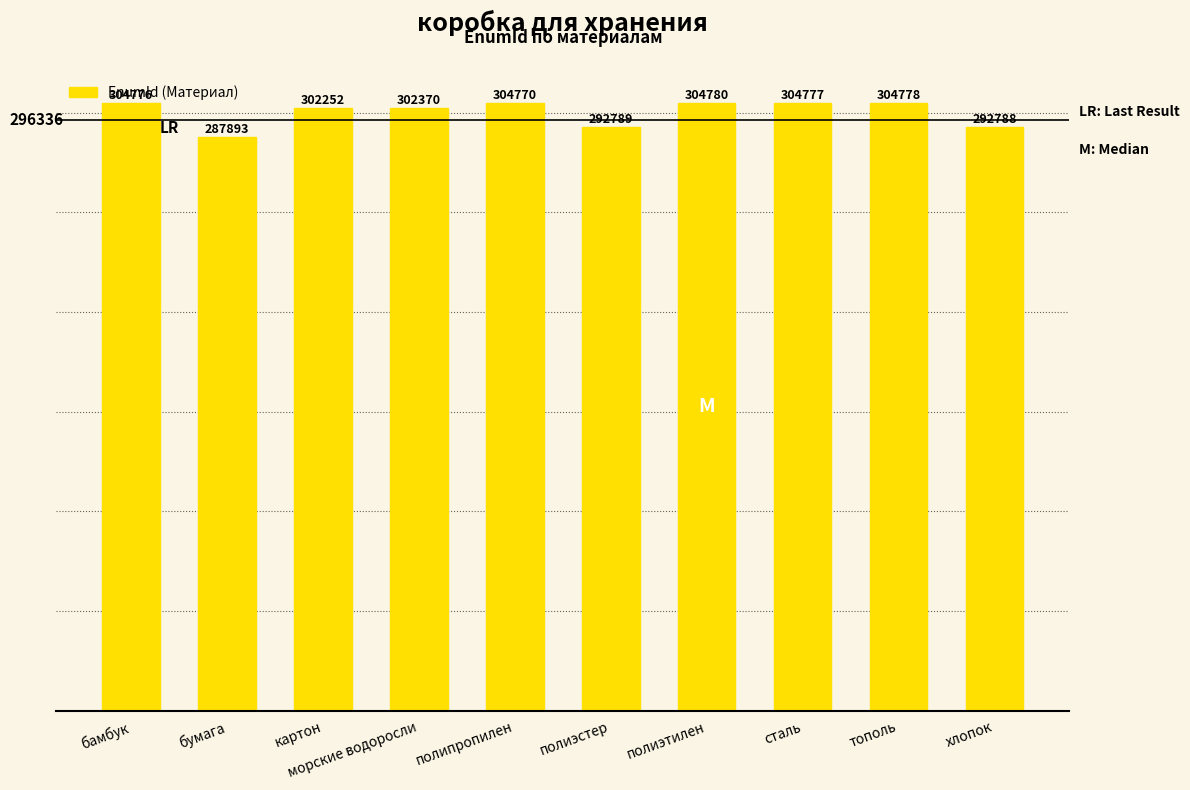

Reading left to right, extract all data points from this chart.

бамбук=304776	бумага=287893	картон=302252	морские водоросли=302370	полипропилен=304770	полиэстер=292789	полиэтилен=304780	сталь=304777	тополь=304778	хлопок=292788